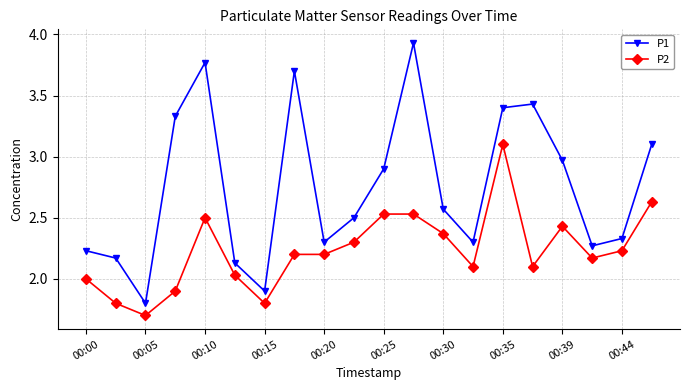

Rank the series by their average value, from highest to lowest.

P1, P2